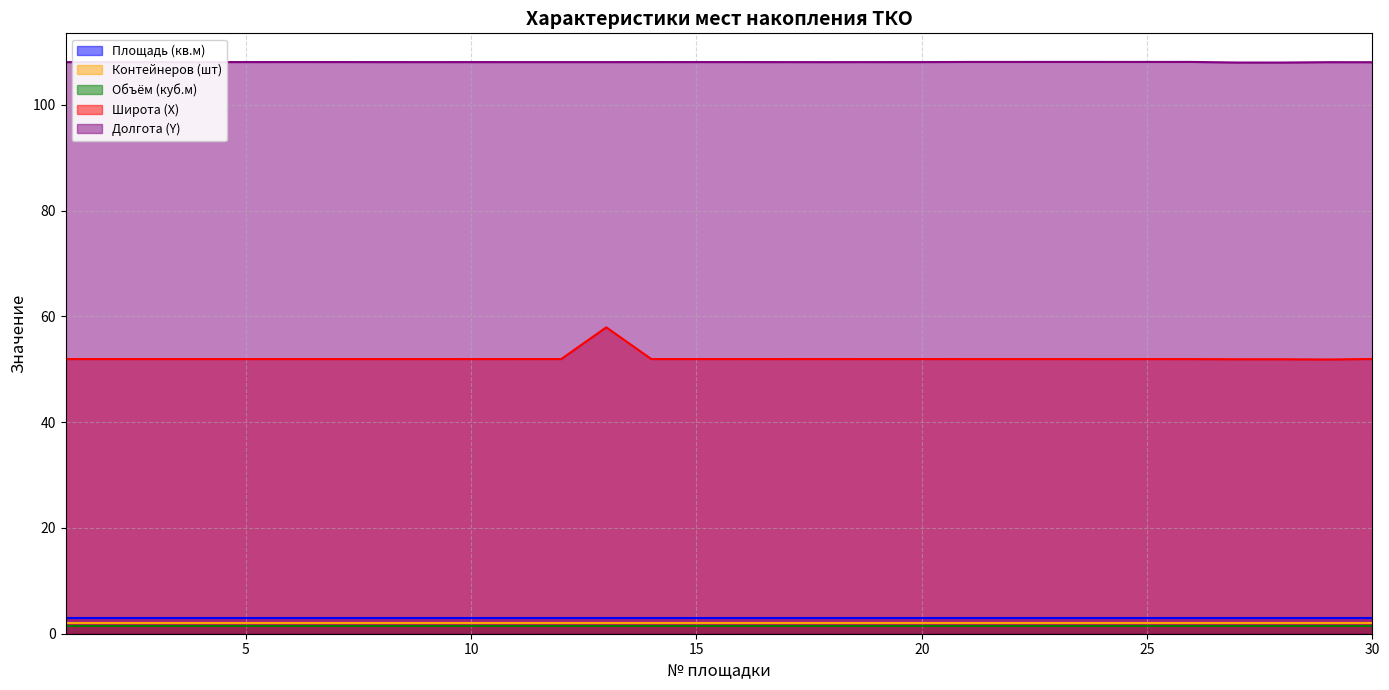

Reading left to right, list all the values displayed in this chart.

Площадь (кв.м): 1=3.0	2=3.0	3=3.0	4=3.0	5=3.0	6=3.0	7=3.0	8=3.0	9=3.0	10=3.0	11=3.0	12=3.0	13=3.0	14=3.0	15=3.0	16=3.0	17=3.0	18=3.0	19=3.0	20=3.0	21=3.0	22=3.0	23=3.0	24=3.0	25=3.0	26=3.0	27=3.0	28=3.0	29=3.0	30=3.0
Контейнеров (шт): 1=2.0	2=2.0	3=2.0	4=2.0	5=2.0	6=2.0	7=2.0	8=2.0	9=2.0	10=2.0	11=2.0	12=2.0	13=2.0	14=2.0	15=2.0	16=2.0	17=2.0	18=2.0	19=2.0	20=2.0	21=2.0	22=2.0	23=2.0	24=2.0	25=2.0	26=2.0	27=2.0	28=2.0	29=2.0	30=2.0
Объём (куб.м): 1=1.5	2=1.5	3=1.5	4=1.5	5=1.5	6=1.5	7=1.5	8=1.5	9=1.5	10=1.5	11=1.5	12=1.5	13=1.5	14=1.5	15=1.5	16=1.5	17=1.5	18=1.5	19=1.5	20=1.5	21=1.5	22=1.5	23=1.5	24=1.5	25=1.5	26=1.5	27=1.5	28=1.5	29=1.5	30=1.5
Широта (X): 1=51.9	2=51.9	3=51.9	4=51.9	5=51.9	6=51.9	7=51.9	8=51.9	9=51.9	10=51.9	11=51.9	12=51.9	13=57.9	14=51.9	15=51.9	16=51.9	17=51.9	18=51.9	19=51.9	20=51.9	21=51.9	22=51.9	23=51.9	24=51.9	25=51.9	26=51.9	27=51.9	28=51.9	29=51.8	30=51.9
Долгота (Y): 1=108.1	2=108.1	3=108.1	4=108.1	5=108.1	6=108.1	7=108.1	8=108.1	9=108.1	10=108.1	11=108.1	12=108.1	13=108.1	14=108.1	15=108.1	16=108.1	17=108.1	18=108.1	19=108.1	20=108.1	21=108.1	22=108.1	23=108.1	24=108.1	25=108.1	26=108.1	27=108.0	28=108.0	29=108.1	30=108.0